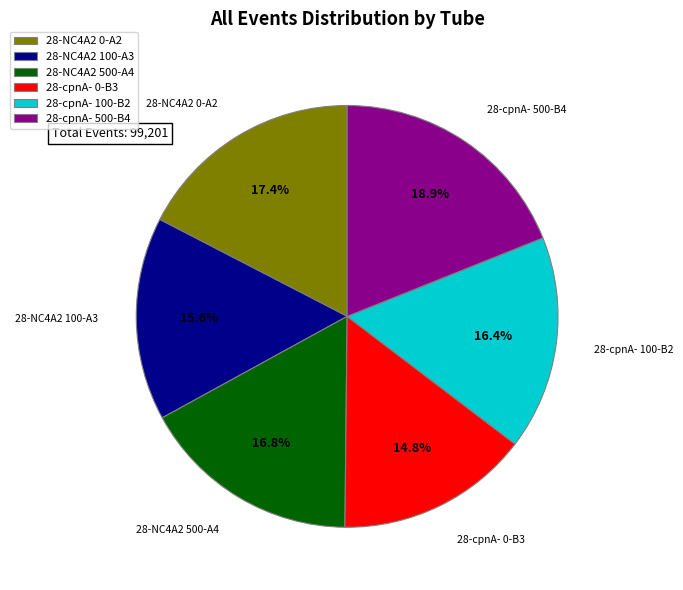

Is 28-cpnA- 100-B2 the majority of the pie?

No